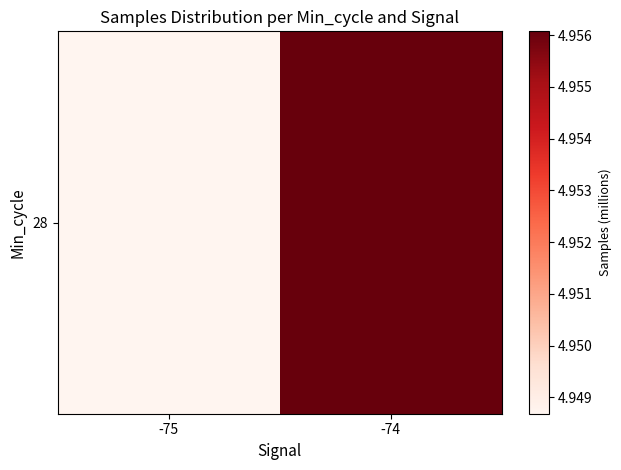

List the labels in order of value, smallest first.

-75, -74